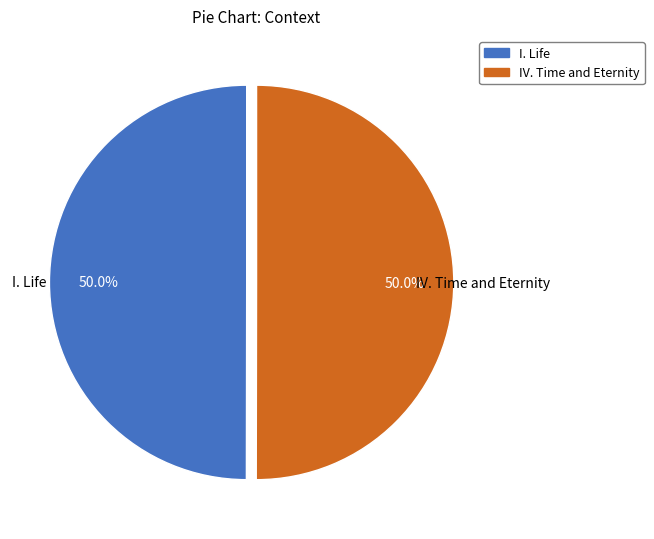

Approximately how many times larger is the value at I. Life compared to IV. Time and Eternity?

1.0